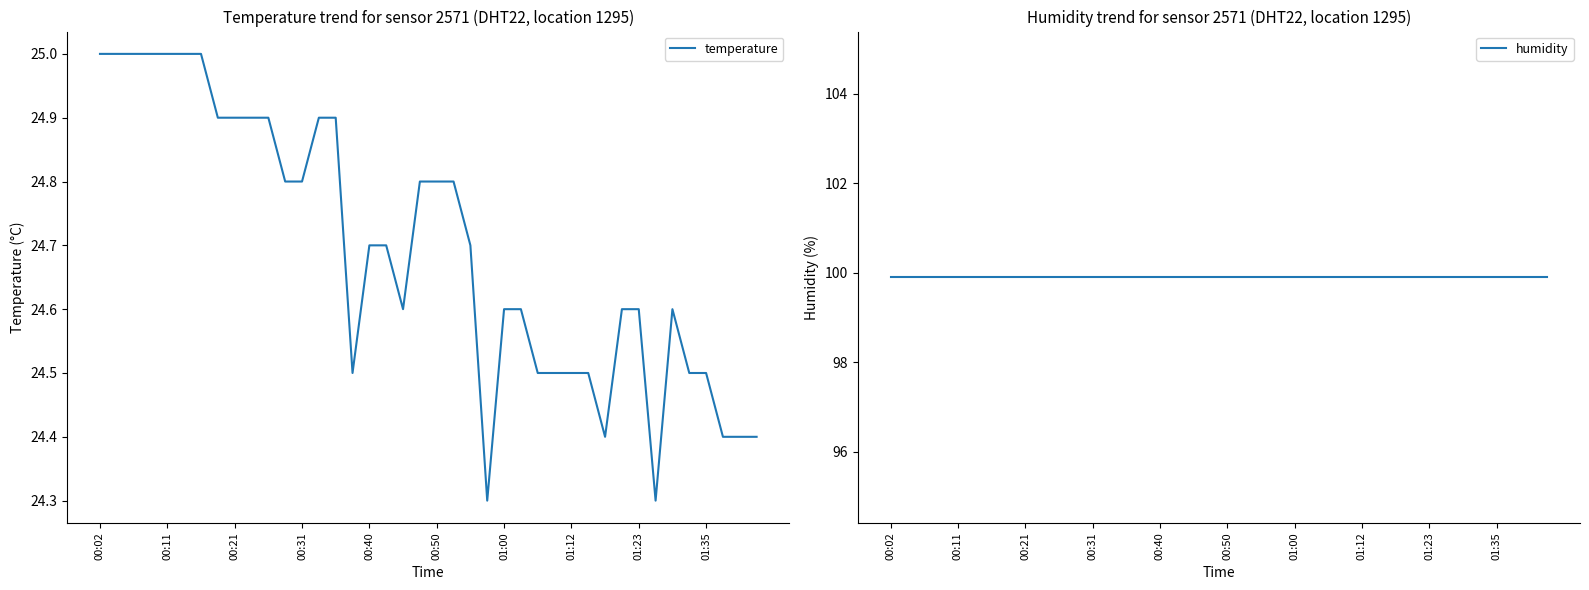

Which category has the lowest value across all series?

23